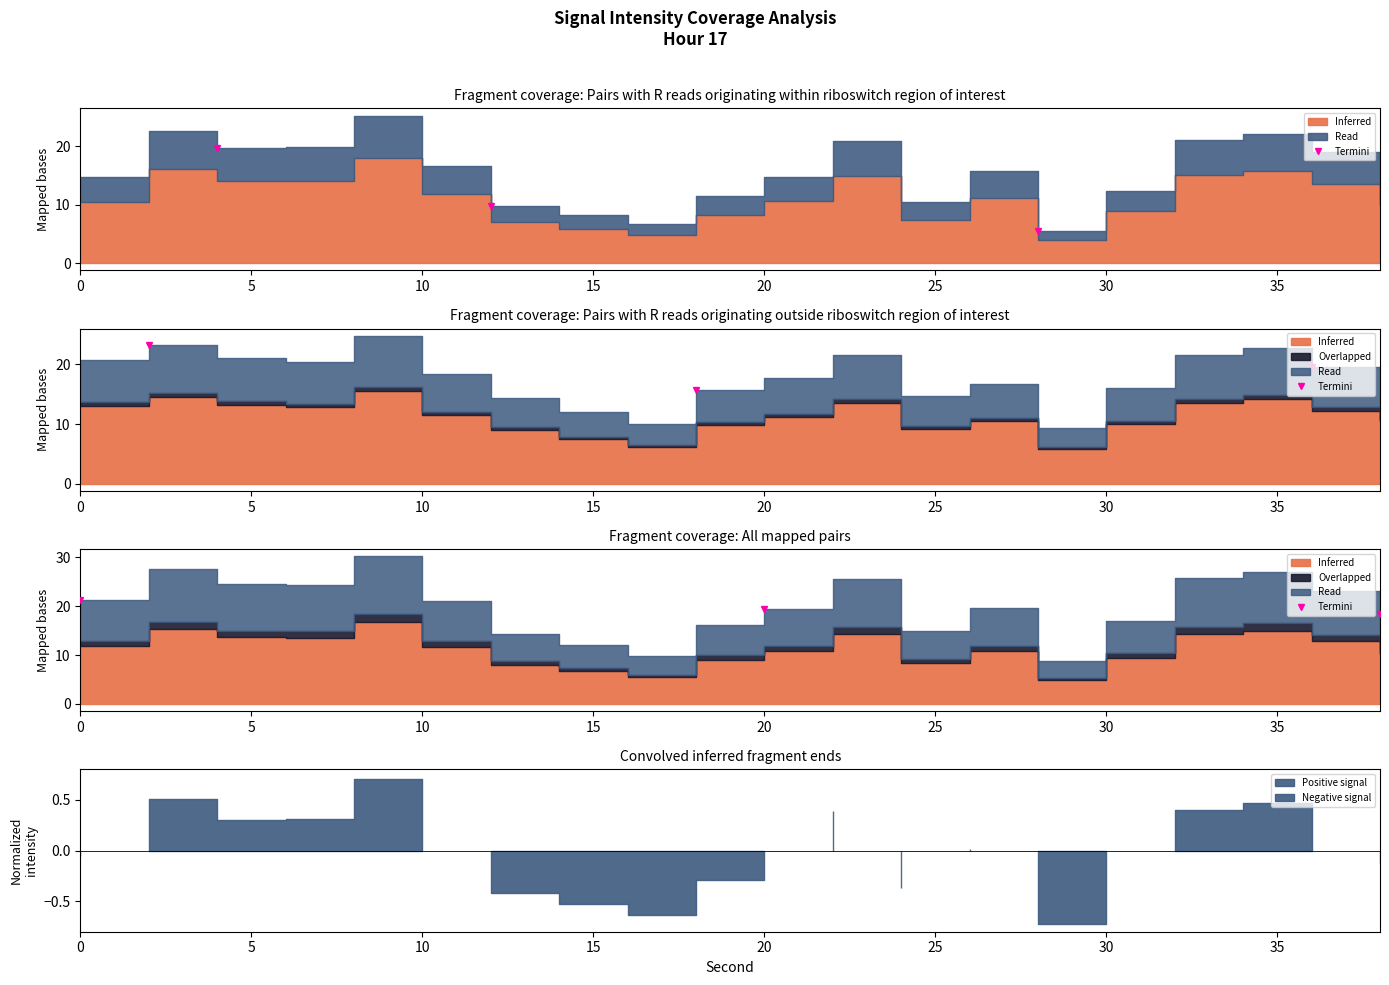

How many lines are shown in the chart?

1